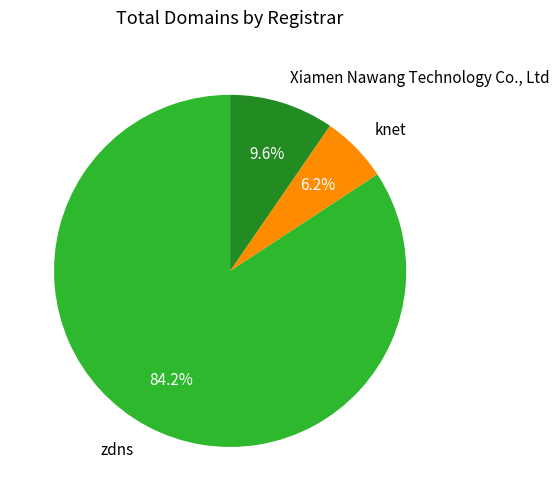

Which has a higher value, Xiamen Nawang Technology Co., Ltd or zdns?

zdns